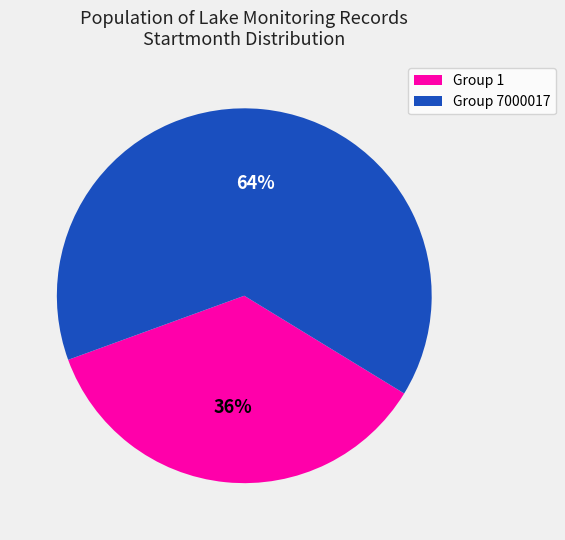

Is the sum of Group 7000017 and Group 1 greater than half?

Yes